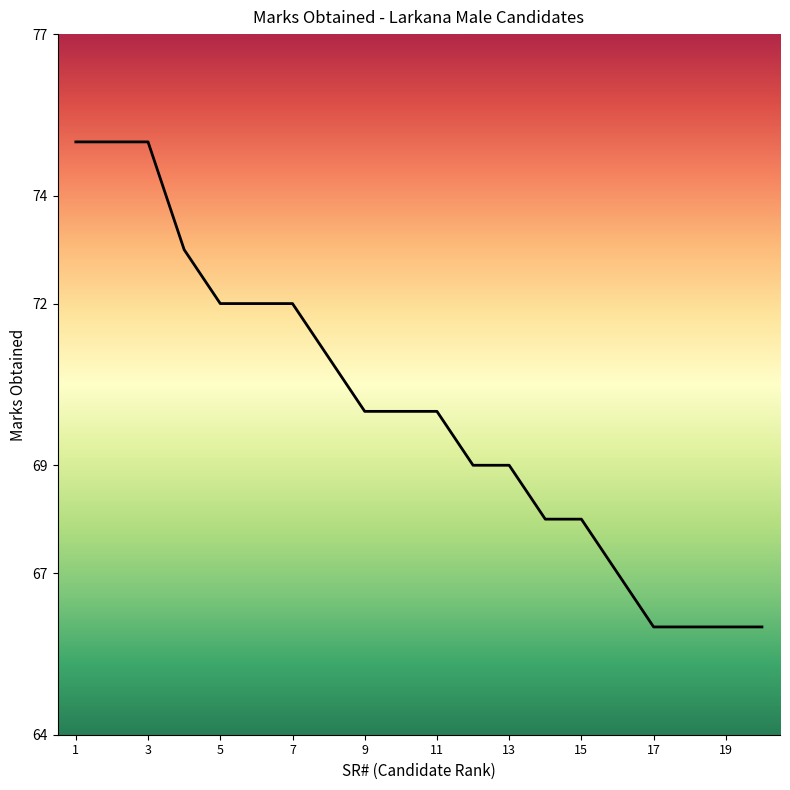

What is the minimum value shown in the chart?

66